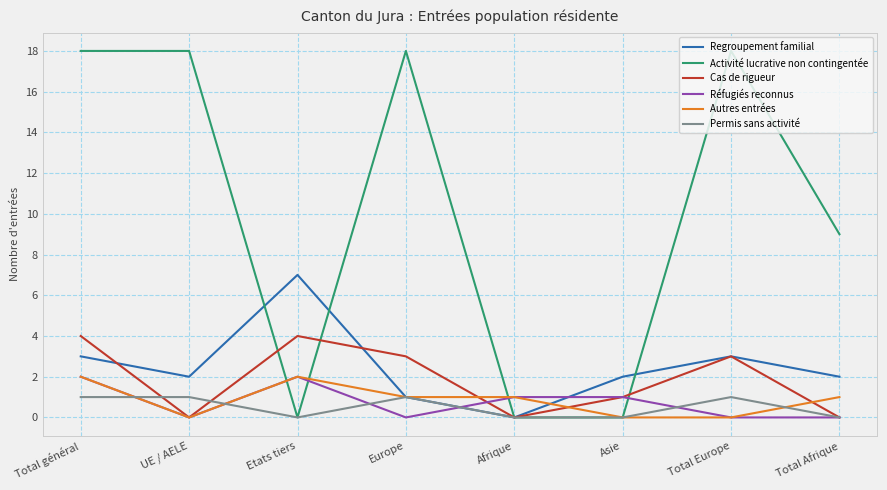

The value of Activité lucrative non contingentée at Total général is 18. True or false?

True